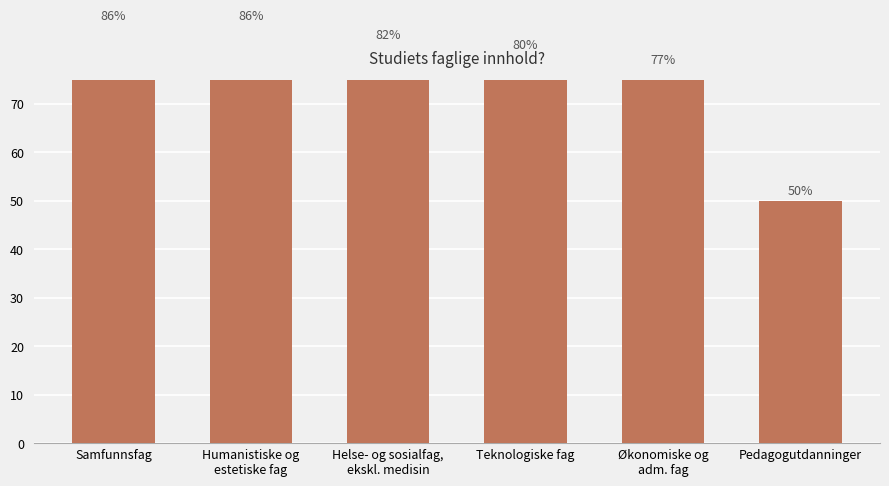

What is the approximate value at Samfunnsfag?

86